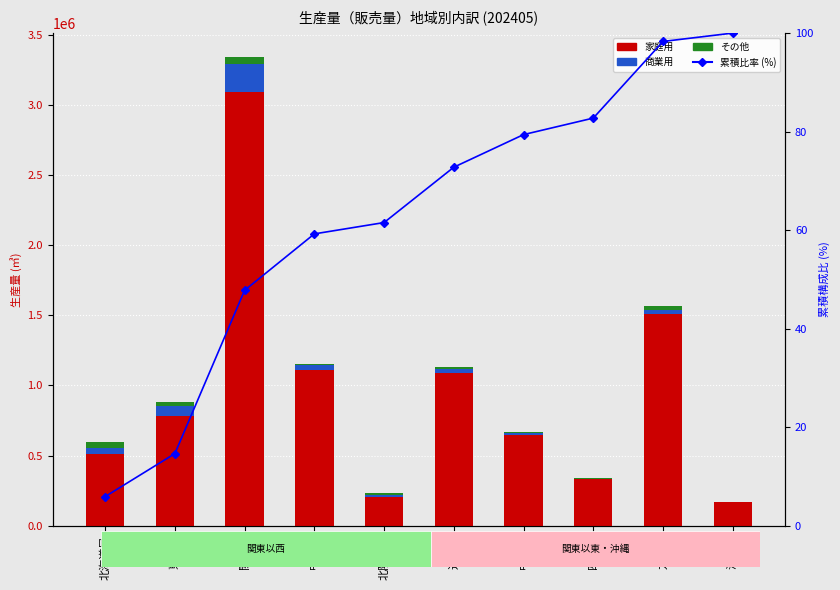

What is the sum of all 累積比率 (%) values?

622.4